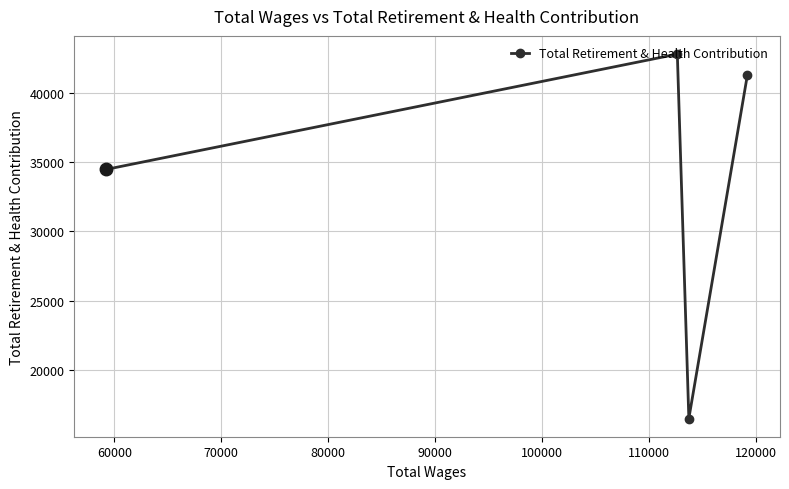

What is the average value?

33761